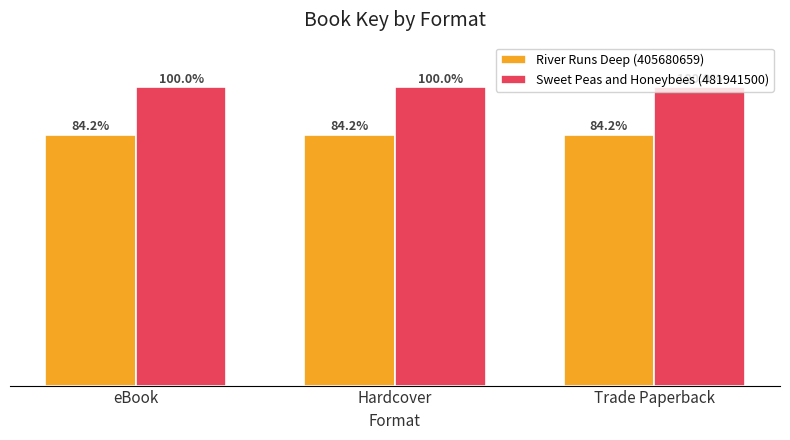

List the series in order of their overall mean, lowest first.

River Runs Deep (405680659), Sweet Peas and Honeybees (481941500)